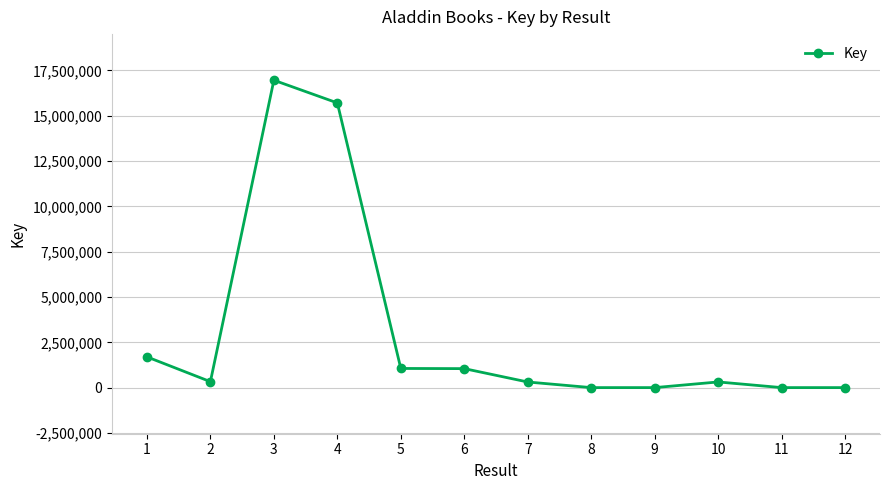

What is the change in value from 6 to 12?

-1046815